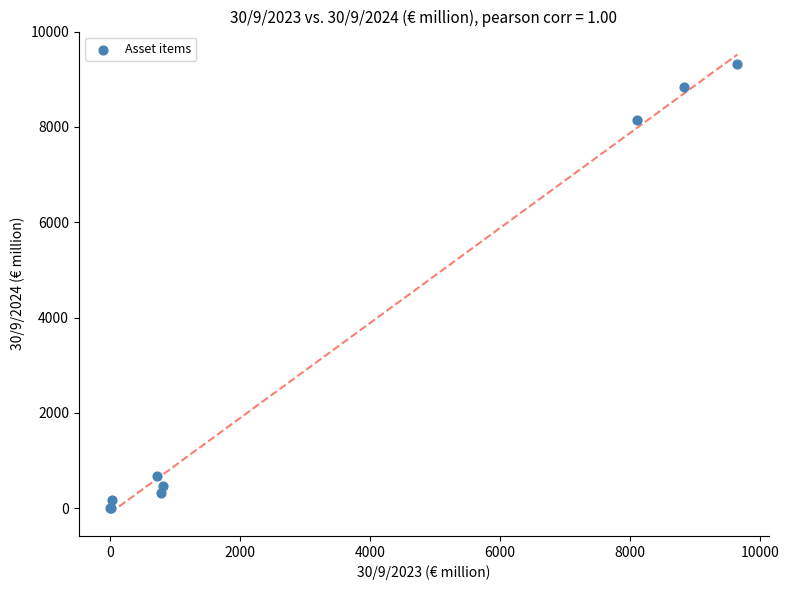

What Y value in the scatter plot is closest to 4657?

8145